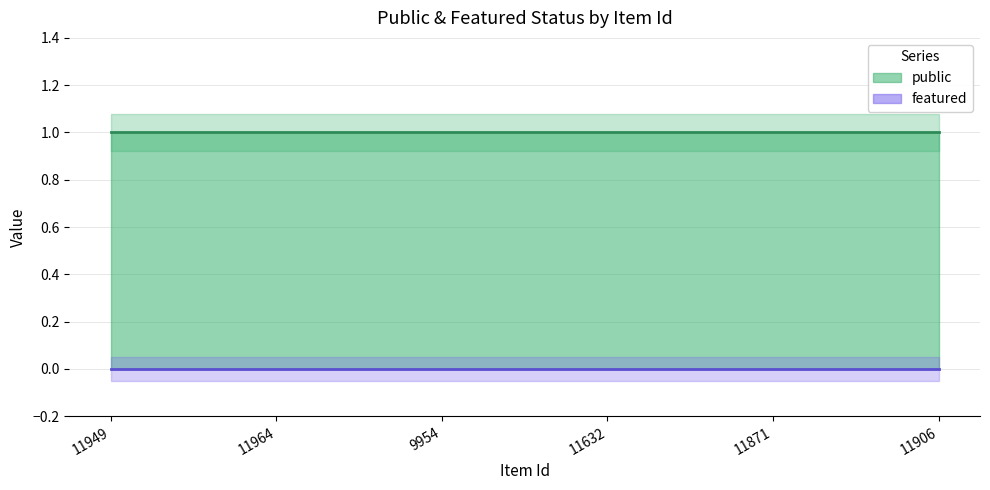

What is the sum of all public values?

6